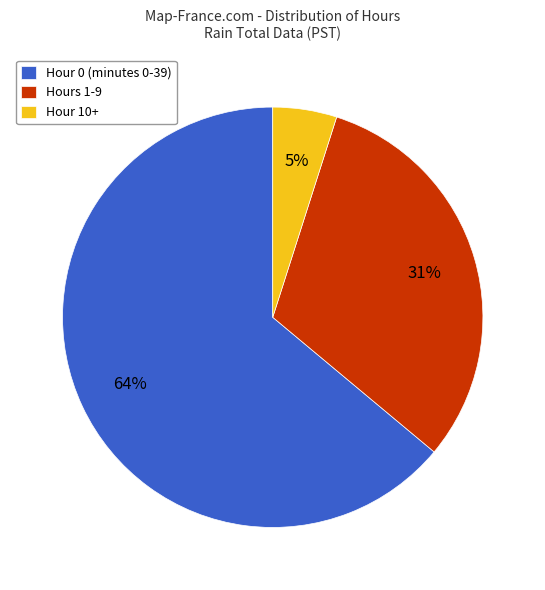

How many segments does this pie chart have?

3